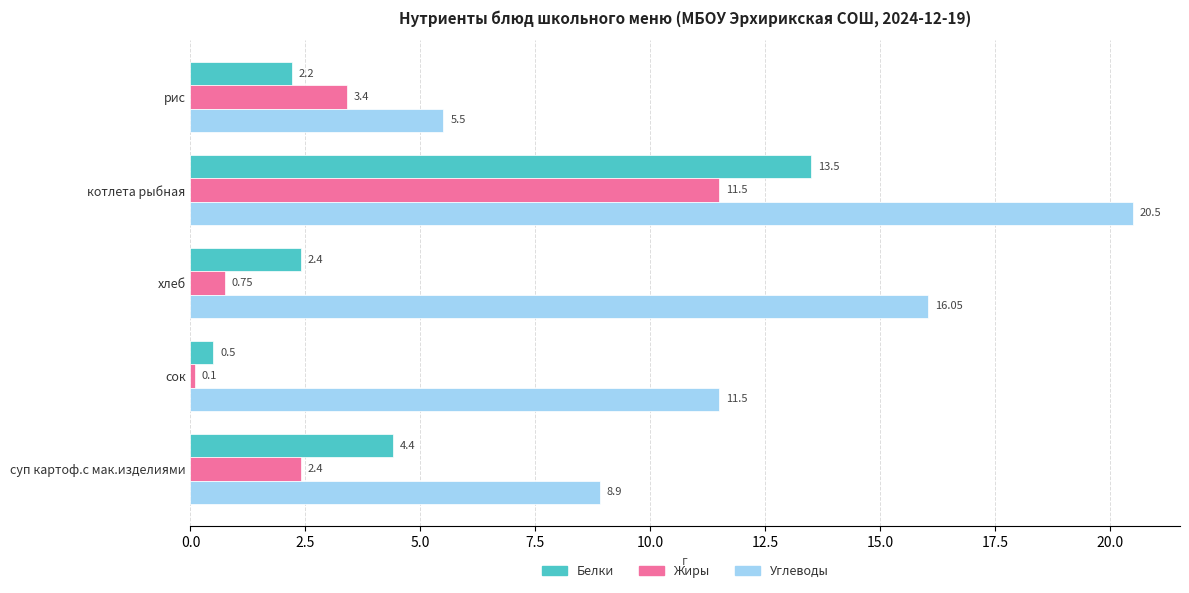

List the series in order of their peak value, highest first.

Углеводы, Белки, Жиры